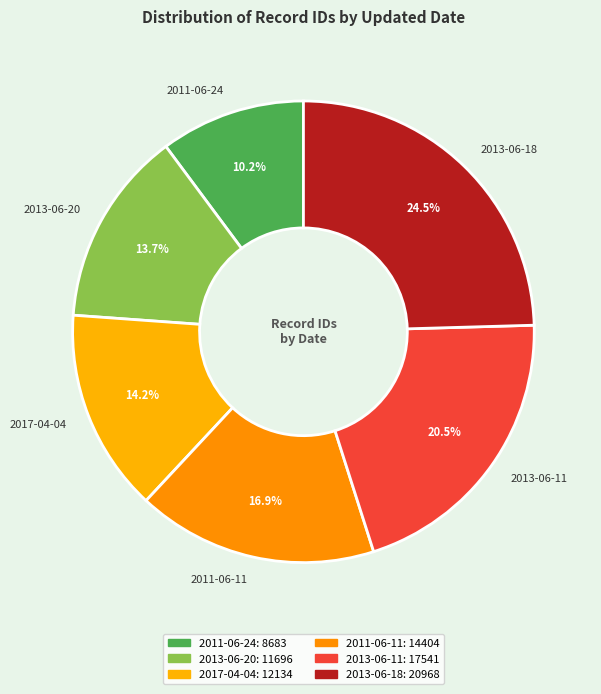

To the nearest percent, what is the average slice percentage?

17%